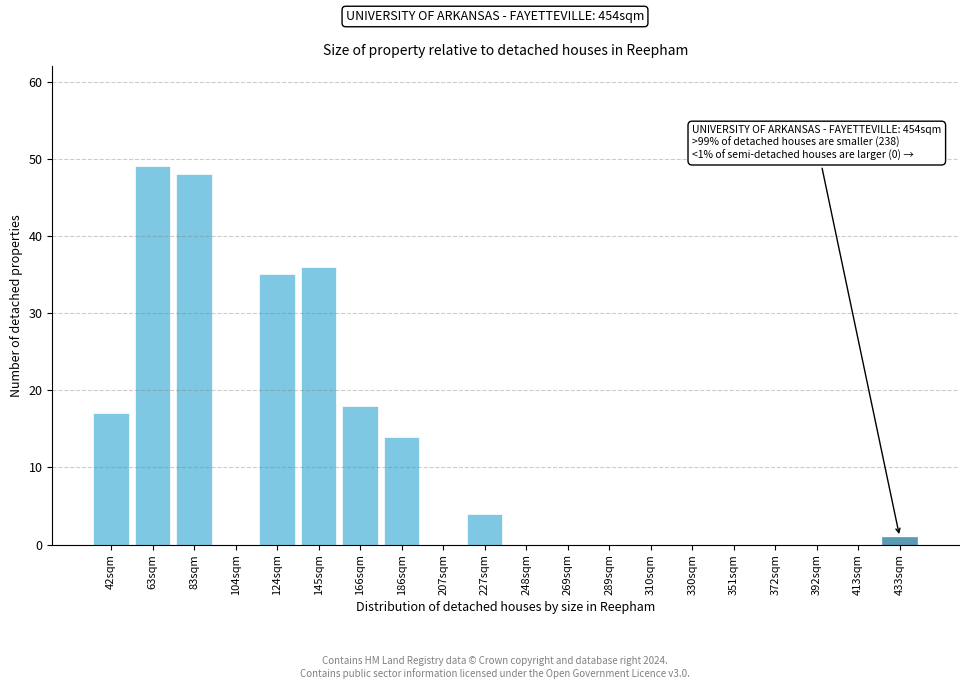

Reading right to left, extract all data points from this chart.

433sqm=1	413sqm=0	392sqm=0	372sqm=0	351sqm=0	330sqm=0	310sqm=0	289sqm=0	269sqm=0	248sqm=0	227sqm=4	207sqm=0	186sqm=14	166sqm=18	145sqm=36	124sqm=35	104sqm=0	83sqm=48	63sqm=49	42sqm=17